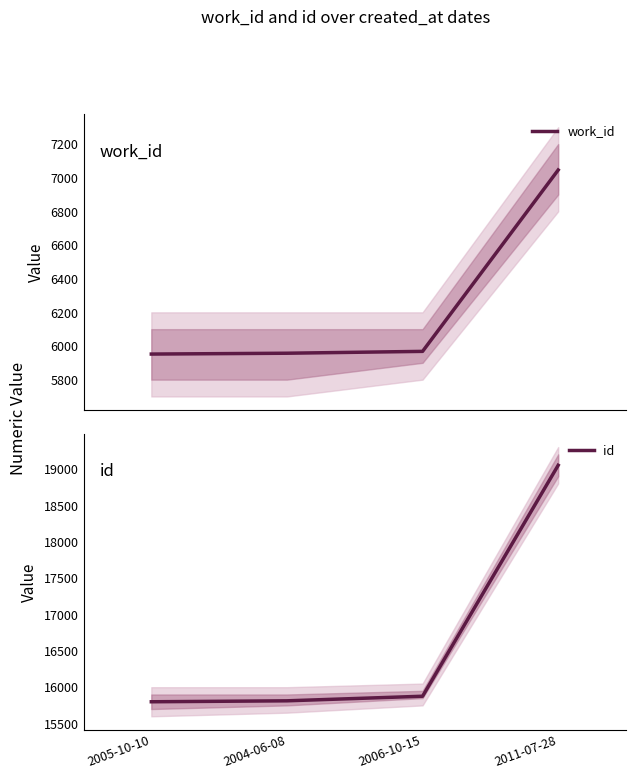

Which series has the largest range (max minus min)?

id